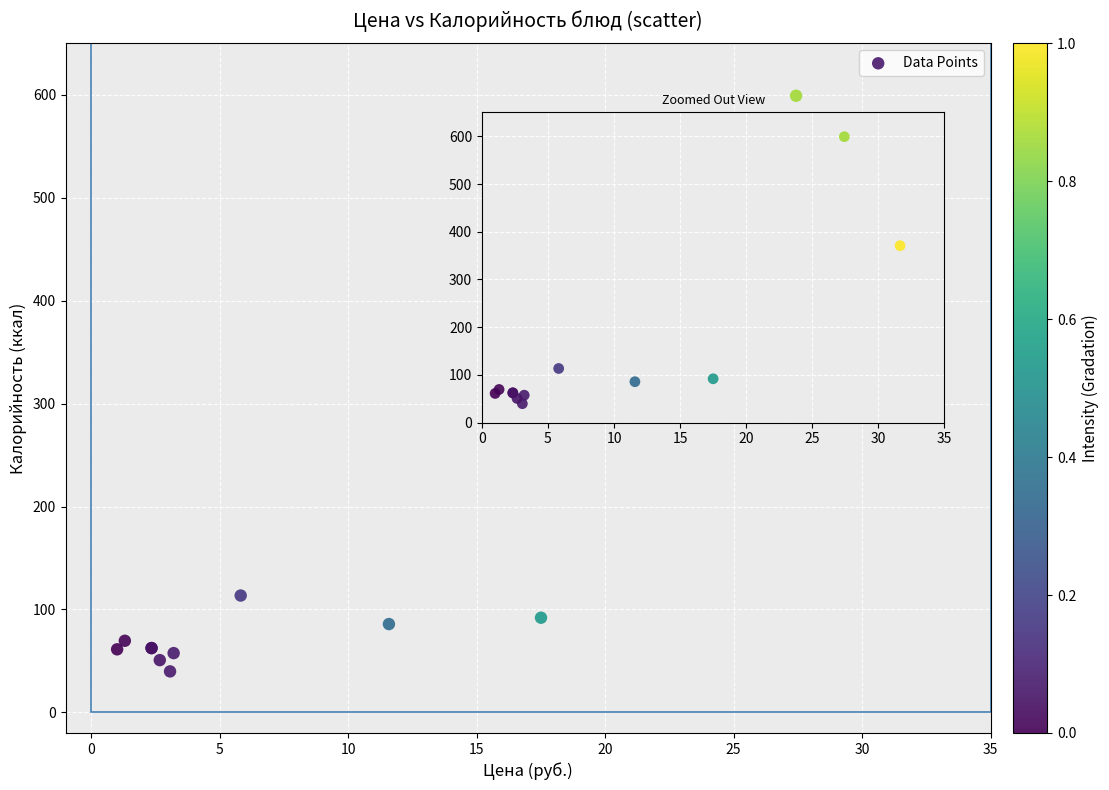

What Y value in the scatter plot is closest to 319?

370.8